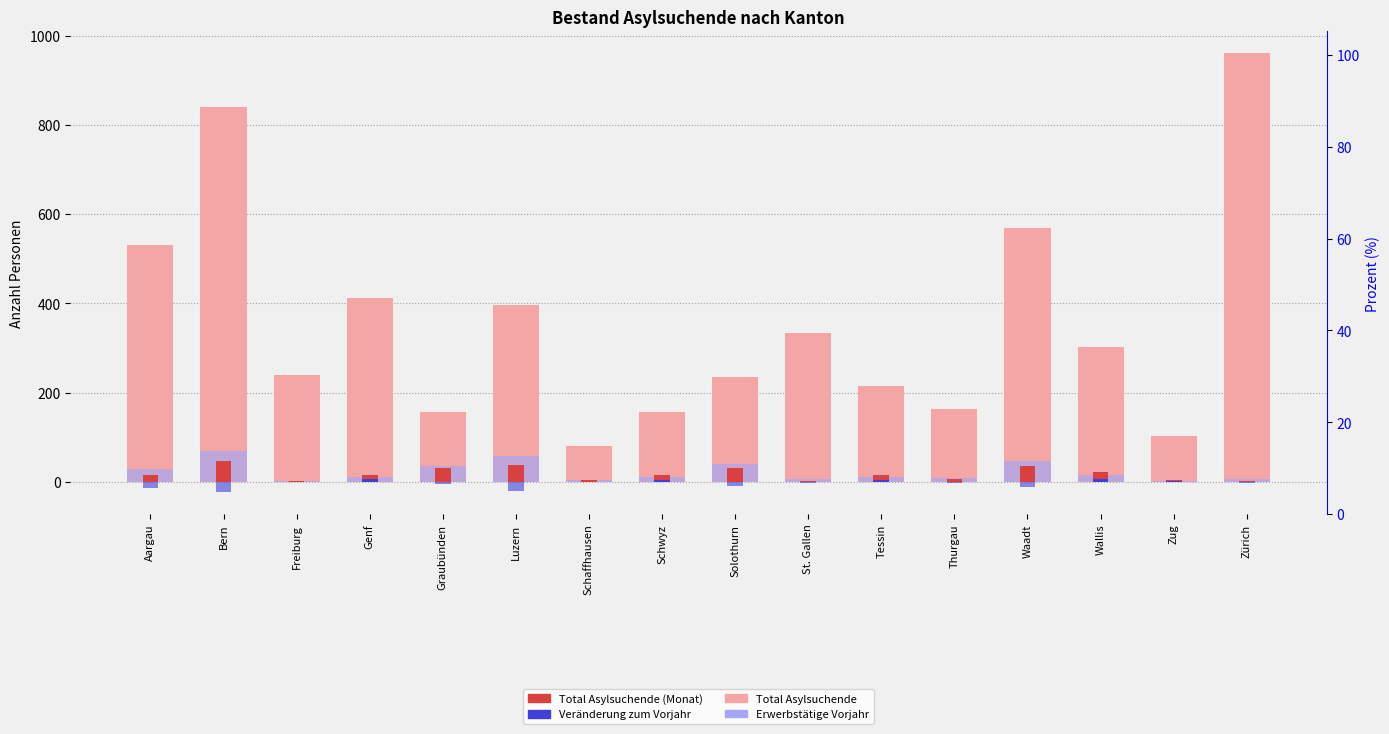

How many data points does each series have?

16